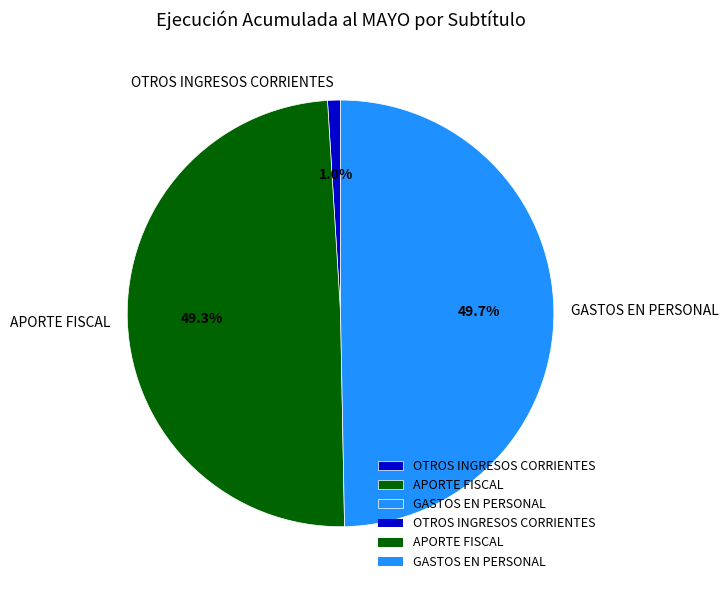

Is it true that GASTOS EN PERSONAL is 50% of the pie?

True